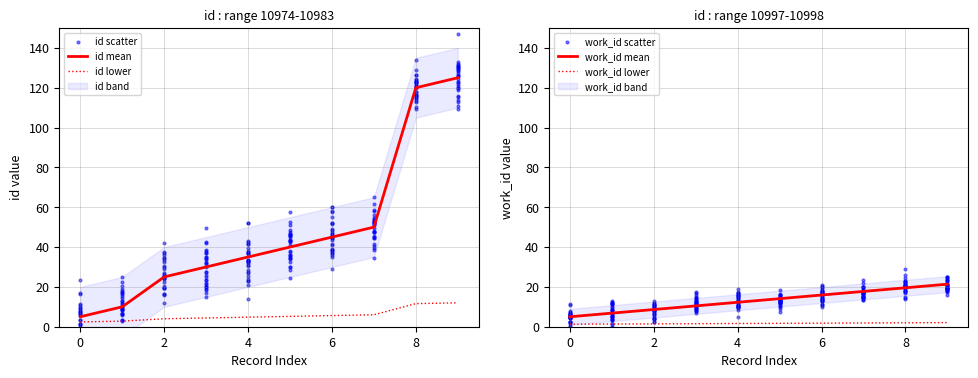

Which series has the largest total across all categories?

id scatter